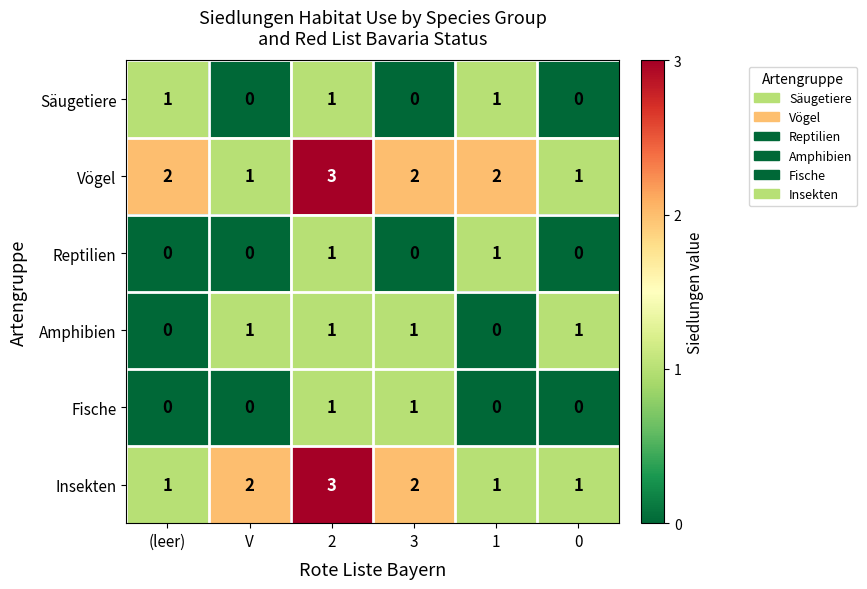

The value of Säugetiere at 3 is 0. True or false?

True